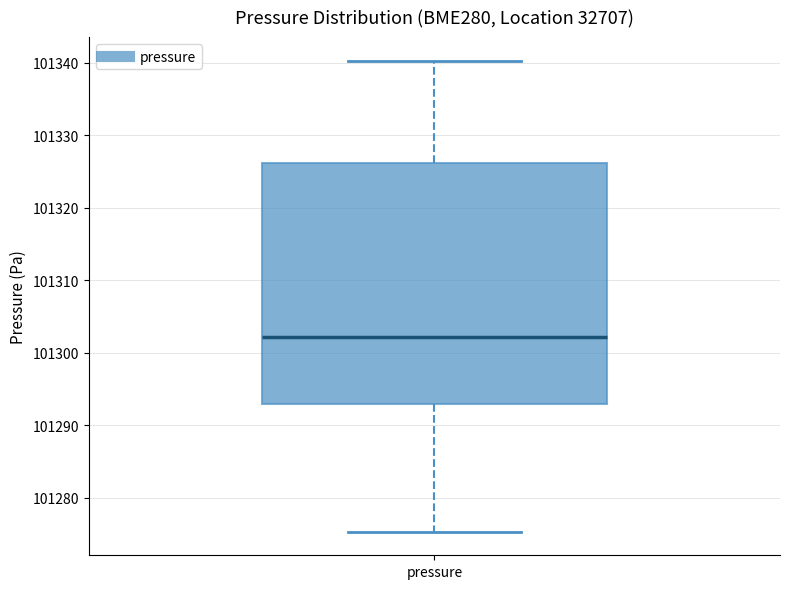

Where does the lower whisker of the box for pressure end on the y-axis? The values are not printed on the chart, so give them approximately, as read against the axis.

101275